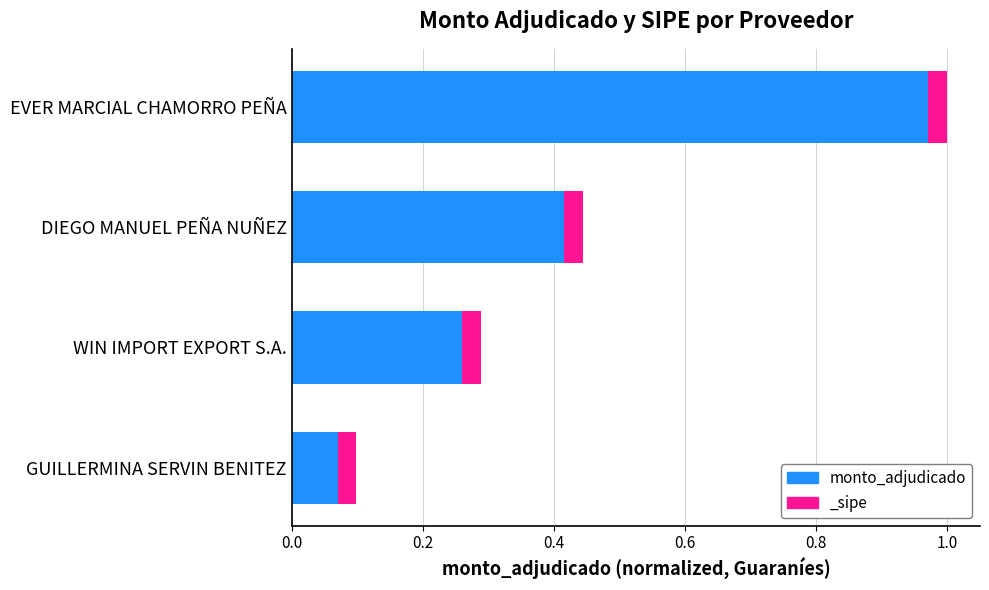

What is the difference between the maximum and minimum values?

0.9